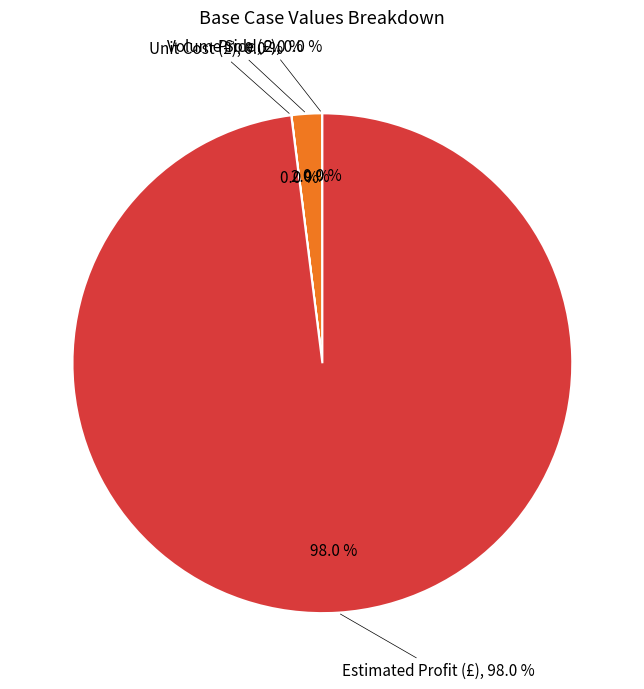

Which slice represents more than half of the pie?

Estimated Profit (£)